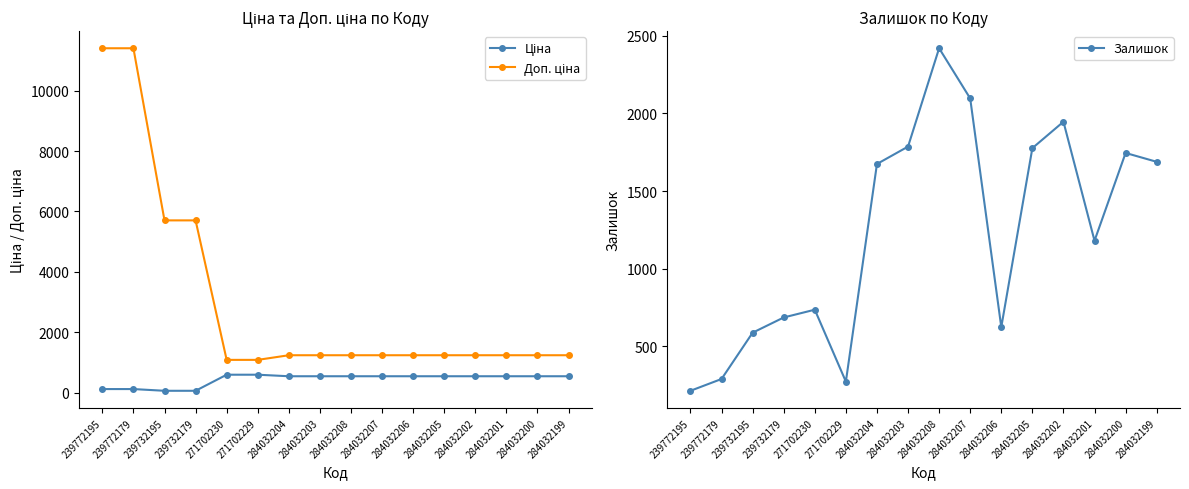

Reading right to left, what are all the values shown in this chart?

Ціна: 284032199=539.0	284032200=539.0	284032201=539.0	284032202=539.0	284032205=539.0	284032206=539.0	284032207=539.0	284032208=539.0	284032203=539.0	284032204=539.0	271702229=589.9	271702230=589.9	239732179=57.0	239732195=57.0	239772179=114.1	239772195=114.1
Доп. ціна: 284032199=1235.4	284032200=1235.4	284032201=1235.4	284032202=1235.4	284032205=1235.4	284032206=1235.4	284032207=1235.4	284032208=1235.4	284032203=1235.4	284032204=1235.4	271702229=1081.7	271702230=1081.7	239732179=5705.0	239732195=5705.0	239772179=11410.0	239772195=11410.0
Залишок: 284032199=1688.0	284032200=1745.0	284032201=1180.0	284032202=1946.0	284032205=1776.0	284032206=624.0	284032207=2096.0	284032208=2419.0	284032203=1786.0	284032204=1674.0	271702229=273.0	271702230=736.0	239732179=686.0	239732195=588.0	239772179=290.0	239772195=214.0